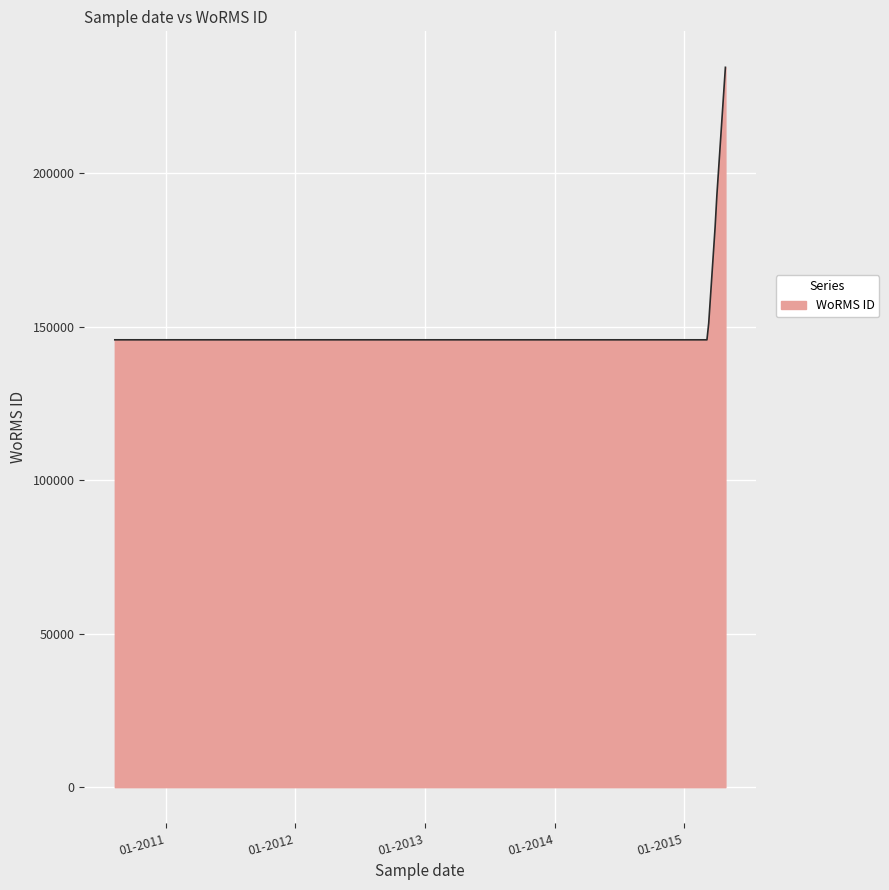

What is the smallest value displayed?

145721.0